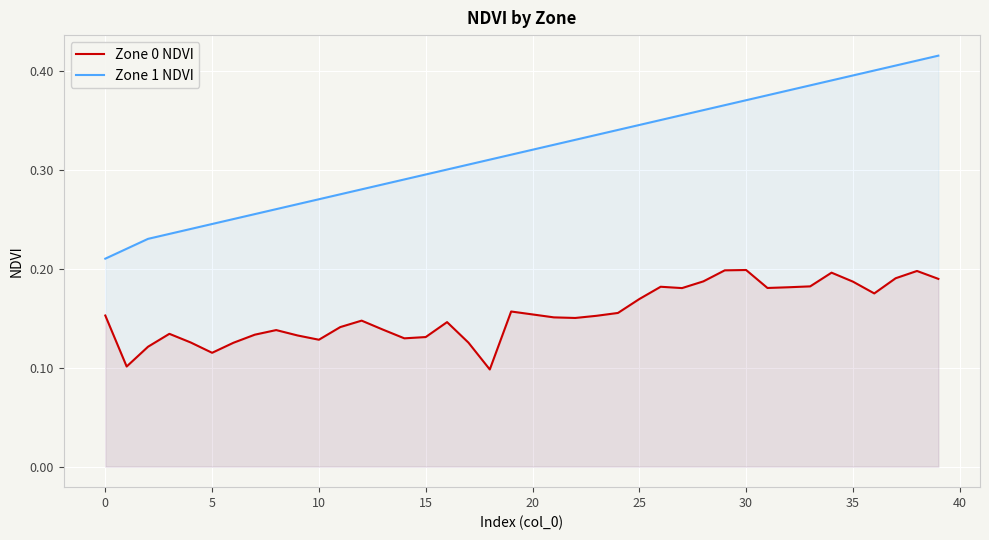

At which label is Zone 0 NDVI closest to 0?

18